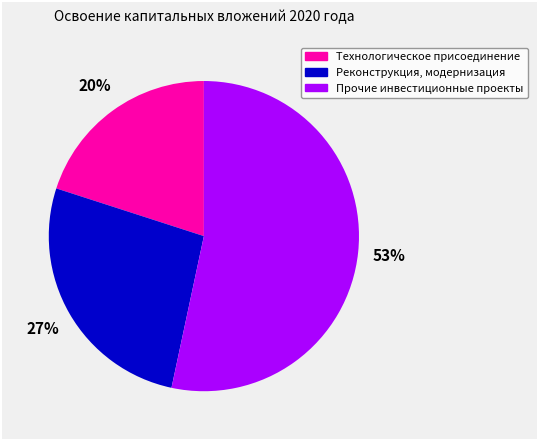

What is the largest slice in the pie chart?

Прочие инвестиционные проекты